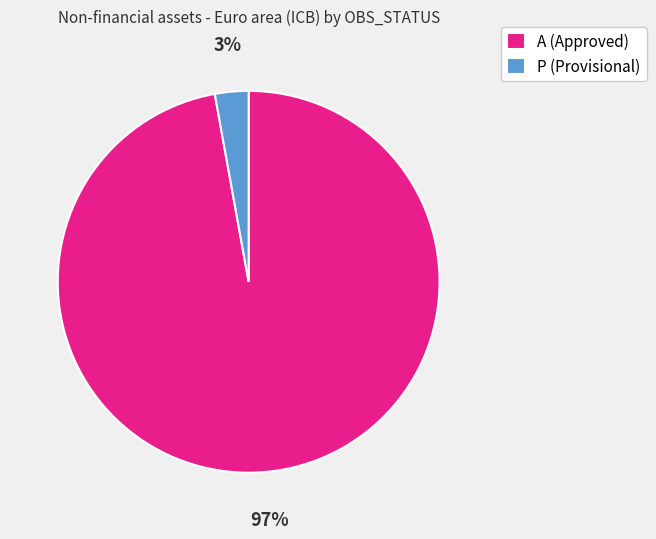

Does any single category account for the majority?

Yes